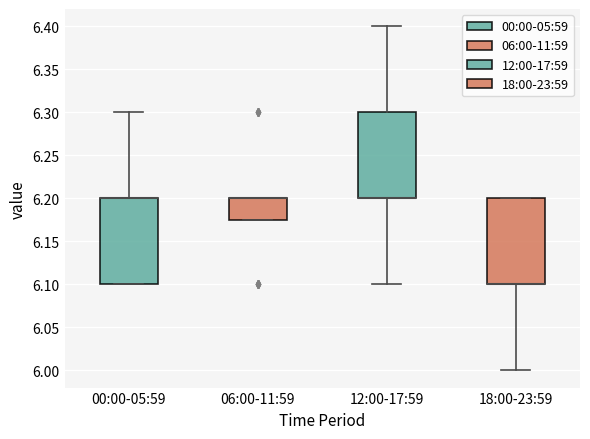

Where does the lower whisker of the box for 12:00-17:59 end on the y-axis? The values are not printed on the chart, so give them approximately, as read against the axis.

6.100